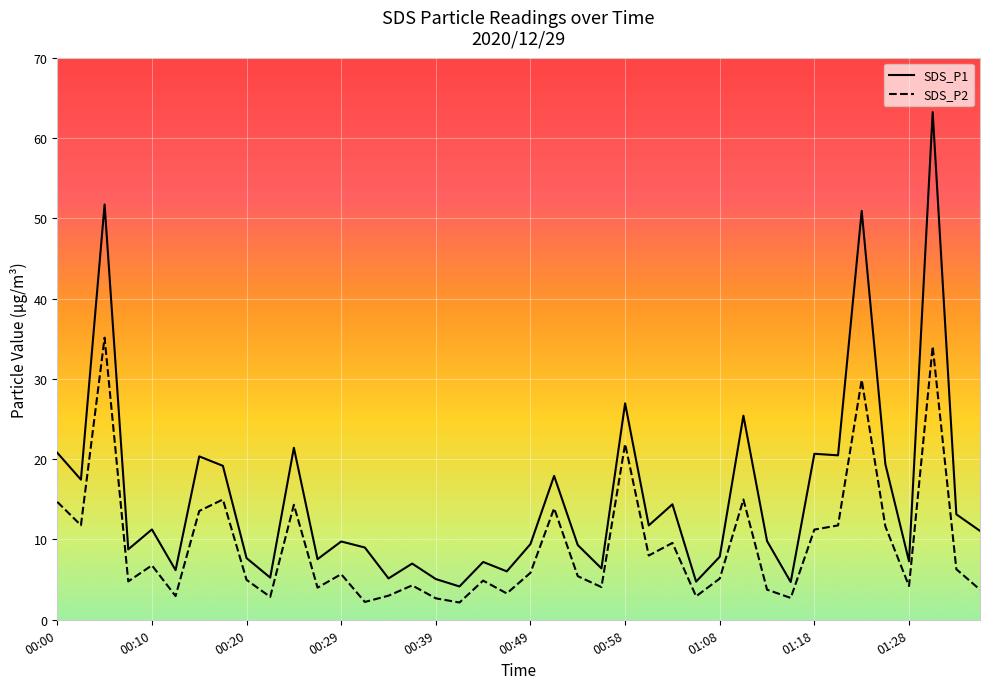

What is the difference between the maximum and minimum values in the SDS_P1 series?

59.1